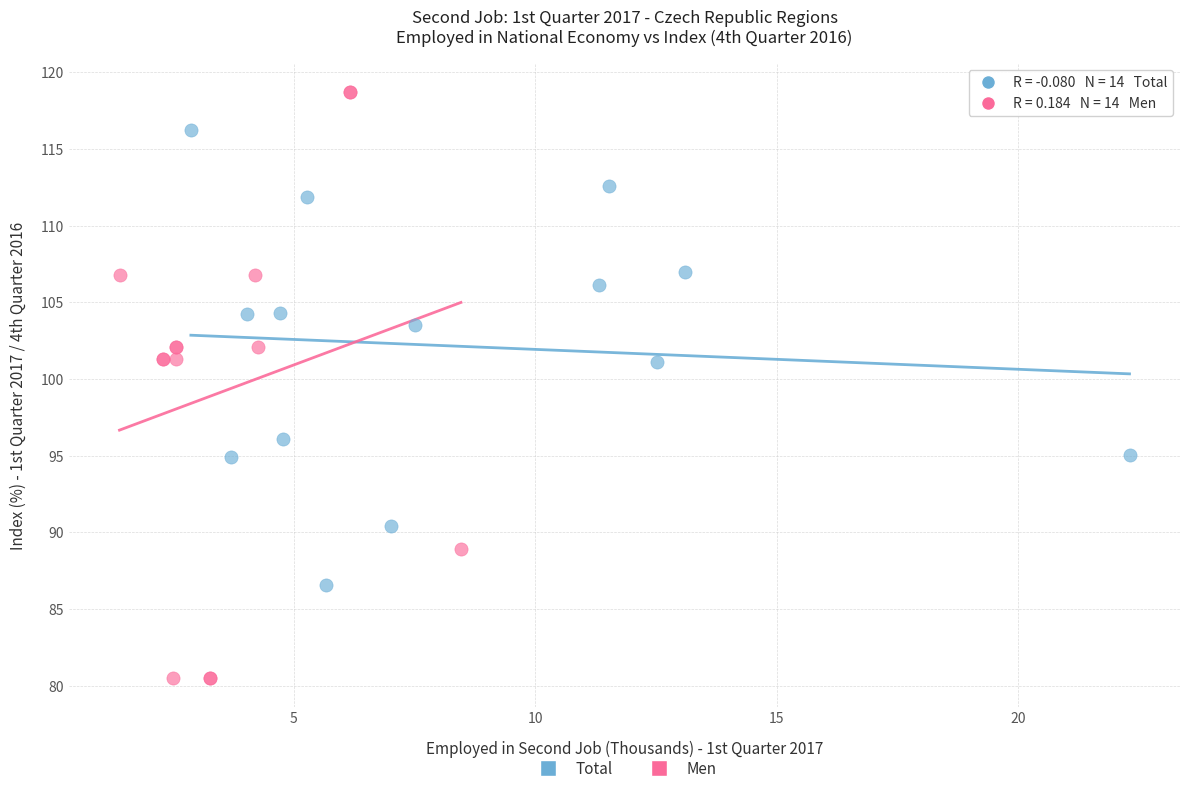

What are all the series names shown in the legend?

Total, Men